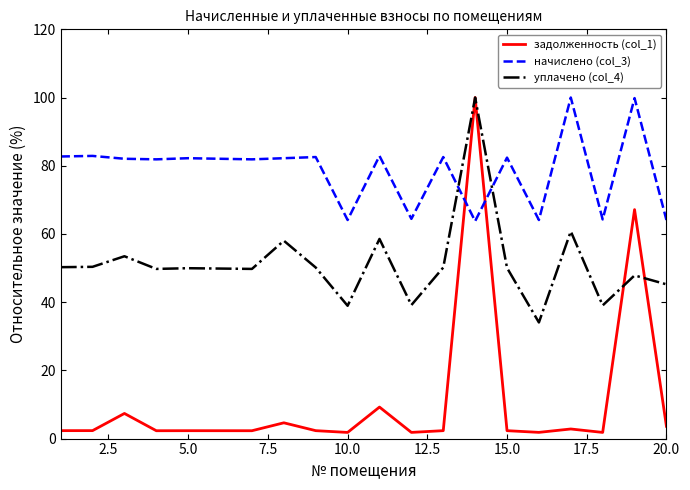

Which series has the widest spread of values?

задолженность (col_1)